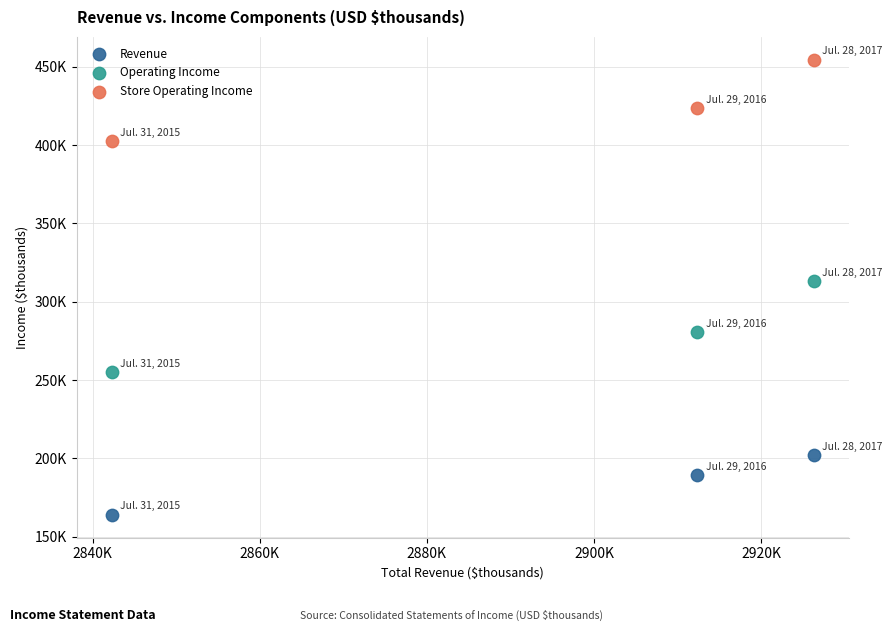

Which series has the widest spread of Y values?

Operating Income